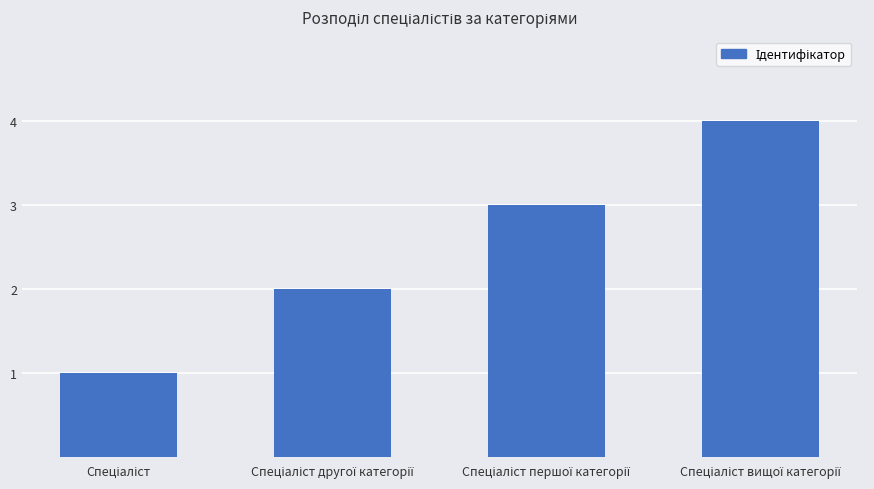

How many values are between 2 and 4?

3